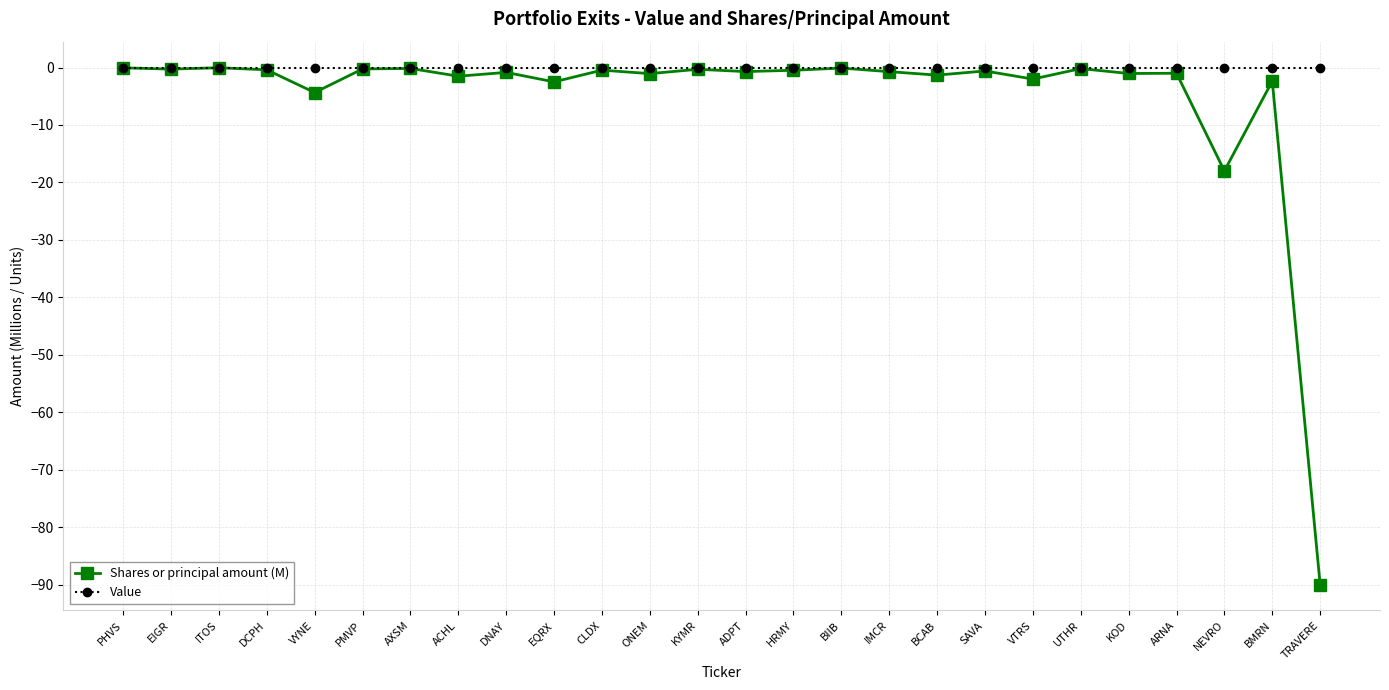

What are all the series names shown in the legend?

Shares or principal amount (M), Value